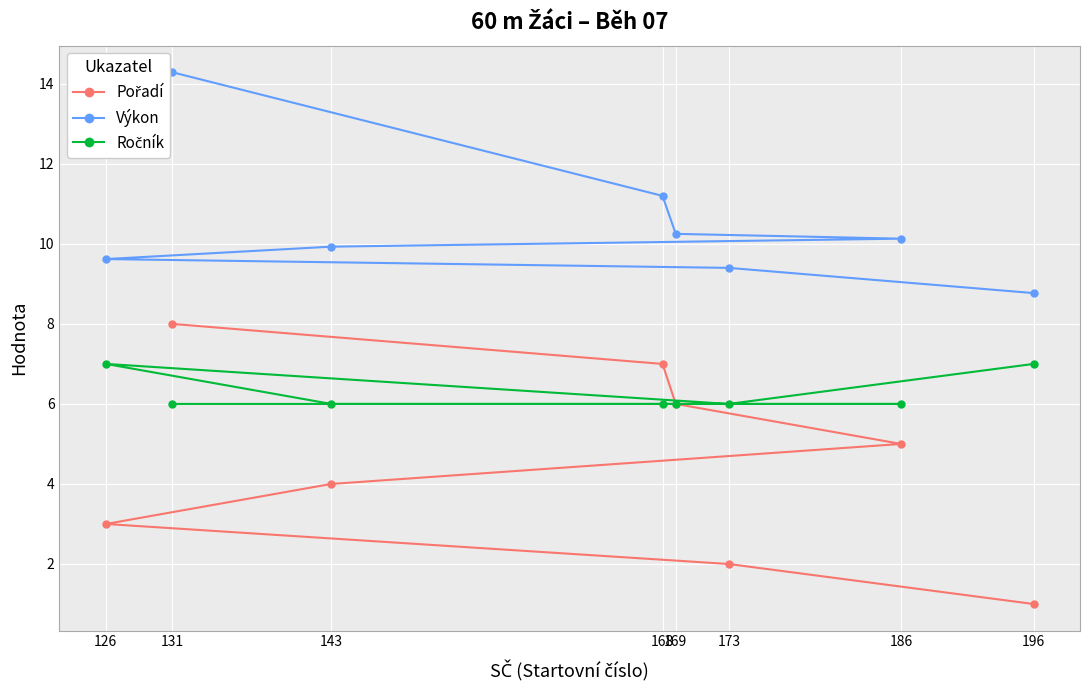

Between 173 and 131, which is larger?

131